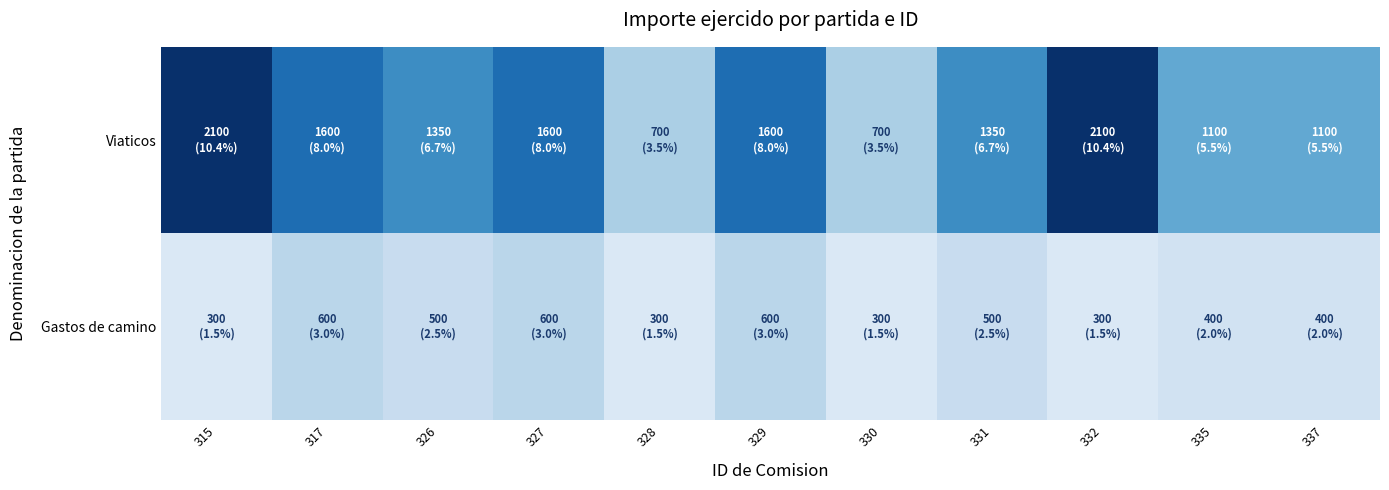

List the series in order of their peak value, lowest first.

Gastos de camino, Viaticos